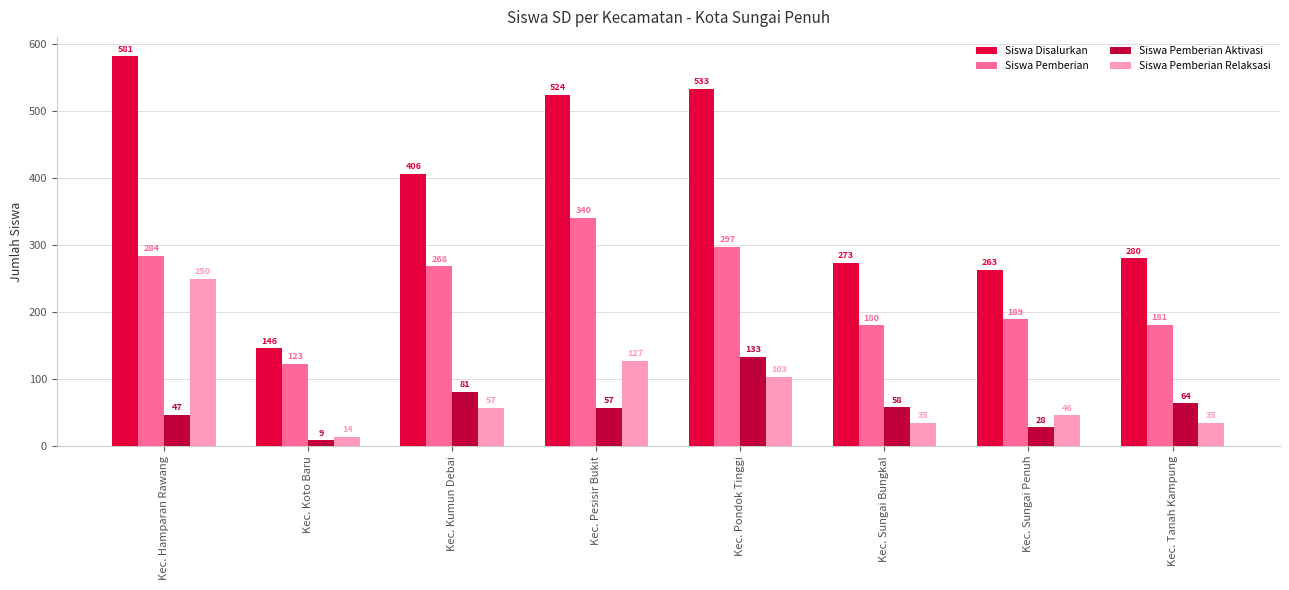

True or false: Siswa Pemberian Relaksasi has a value of 26 at Kec. Sungai Penuh.

False